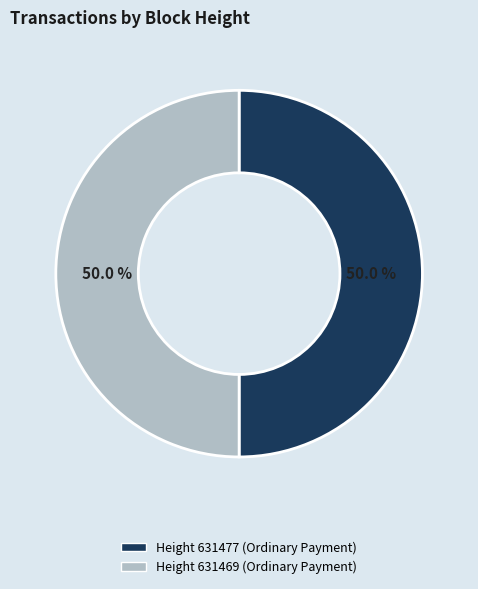

How much of the chart is everything except Height 631477 (Ordinary Payment)?

50.0%